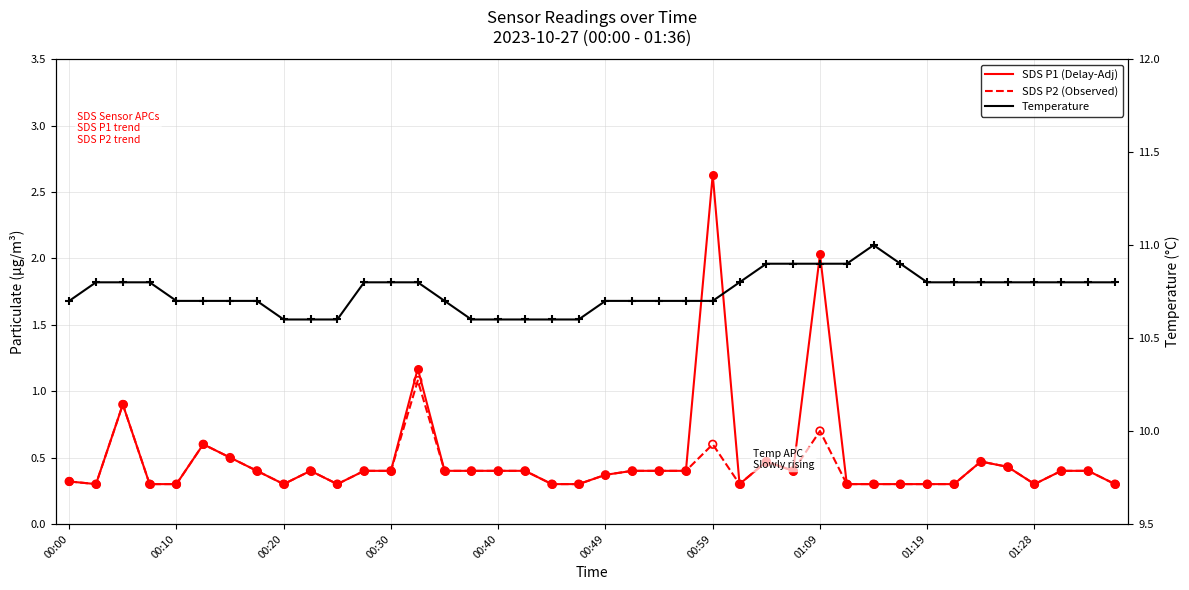

Which series has the widest spread of Y values?

SDS P1